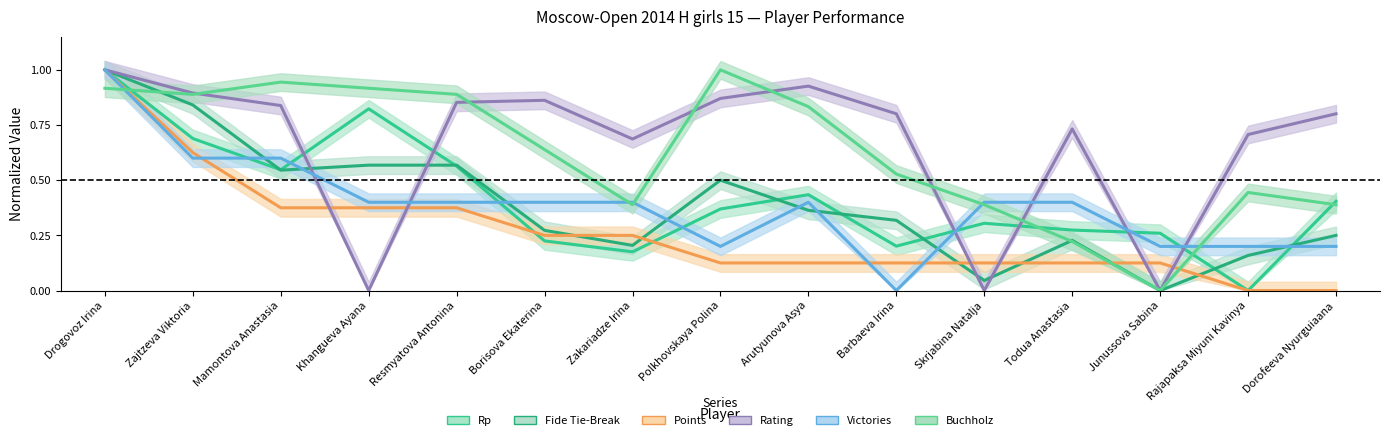

What is the approximate value of Victories at Arutyunova Asya?

0.4